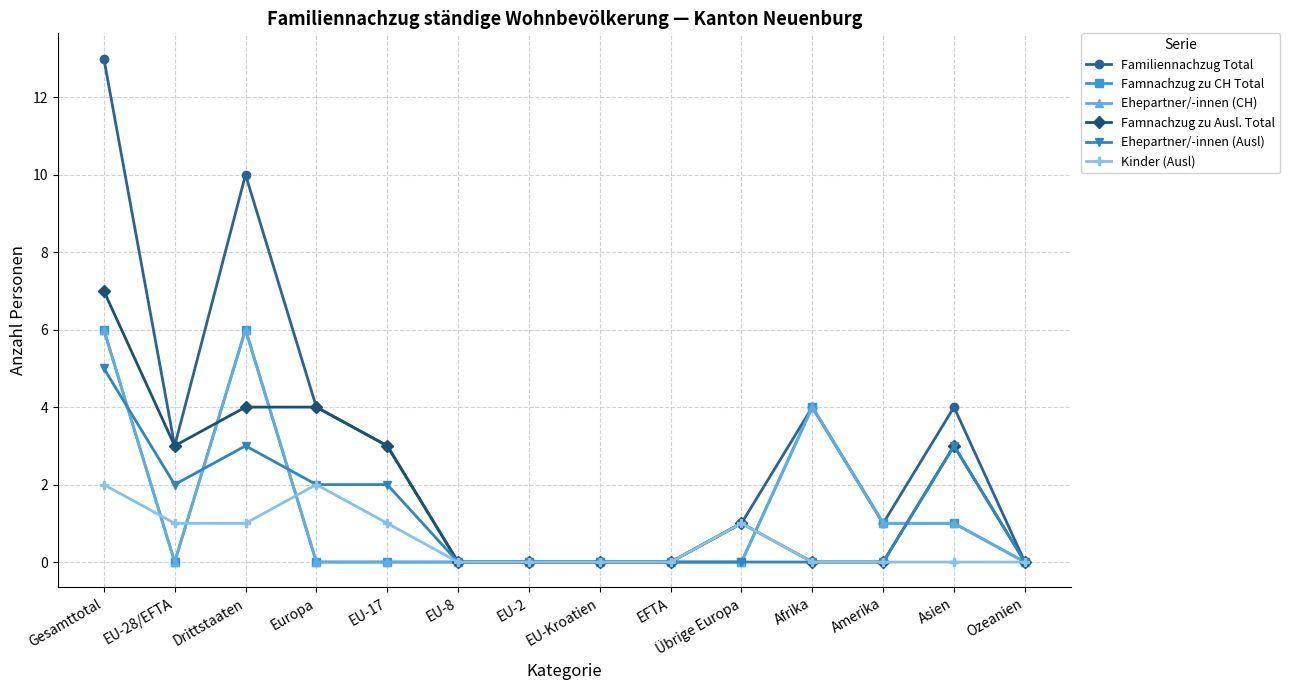

The Ehepartner/-innen (CH) series shows 0 at EU-28/EFTA. True or false?

True